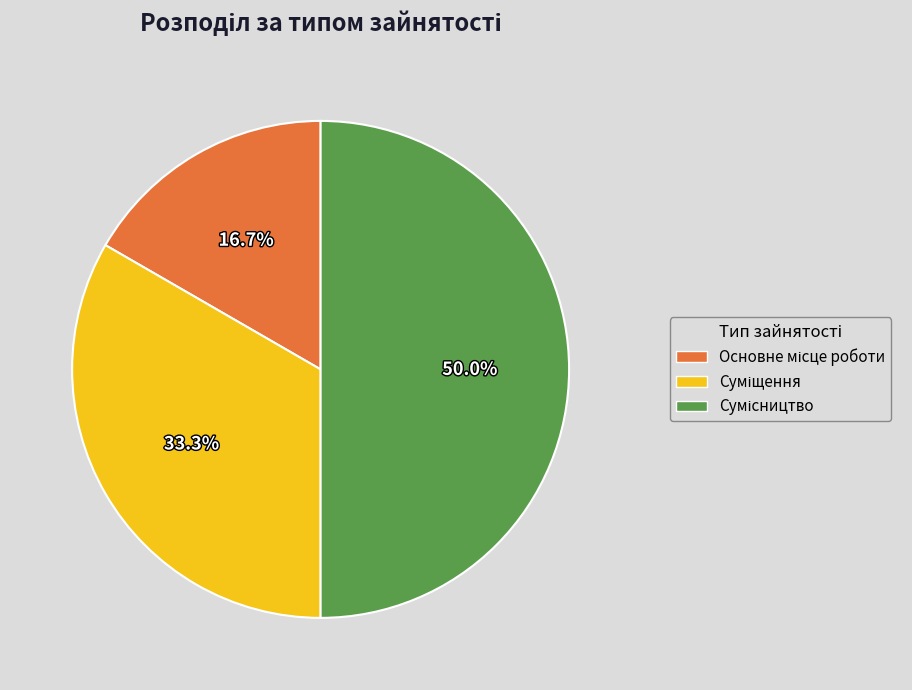

To the nearest percent, what percentage of the pie is Сумісництво?

50%